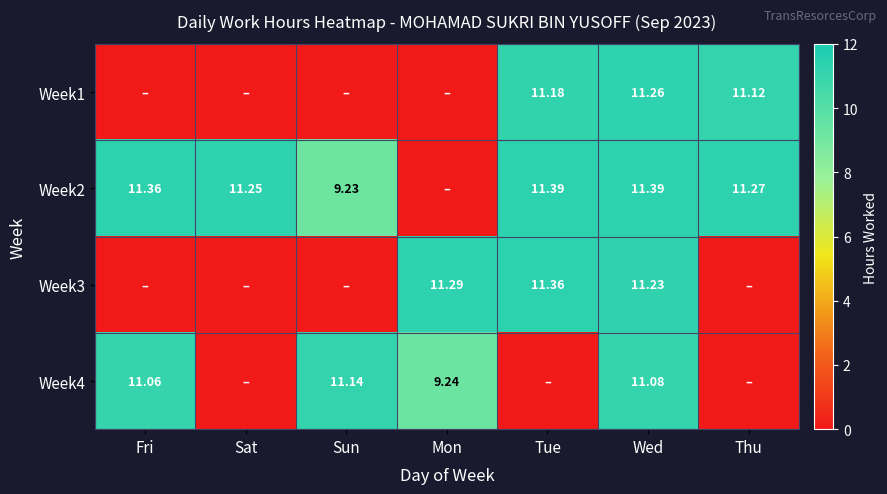

What is the difference between the highest and lowest values at Fri?

11.4